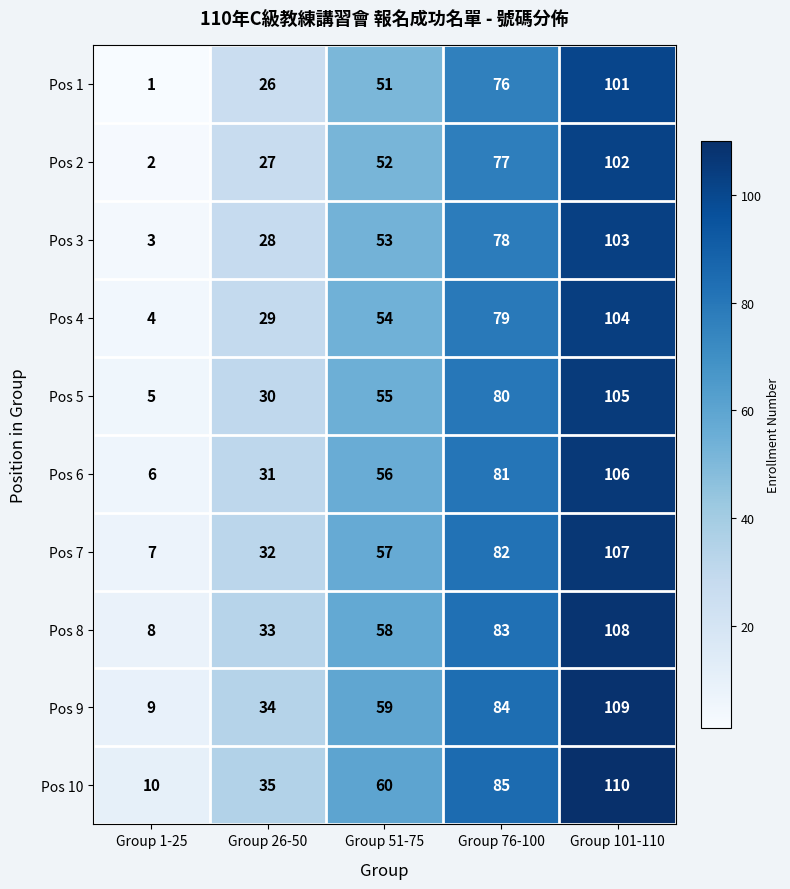

Is it true that Pos 9 equals 59 at Group 51-75?

True